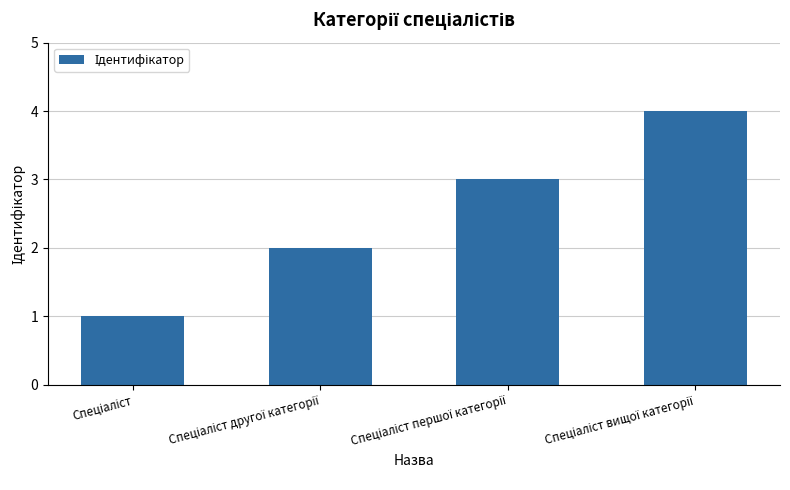

What is the difference between the maximum and minimum values?

3